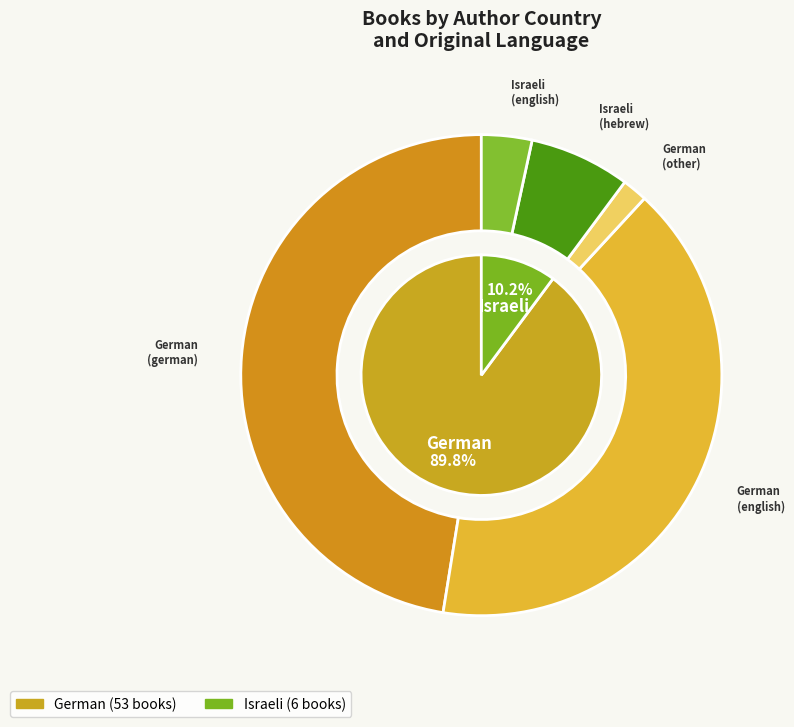

Does Israeli represent more than half of the total?

No